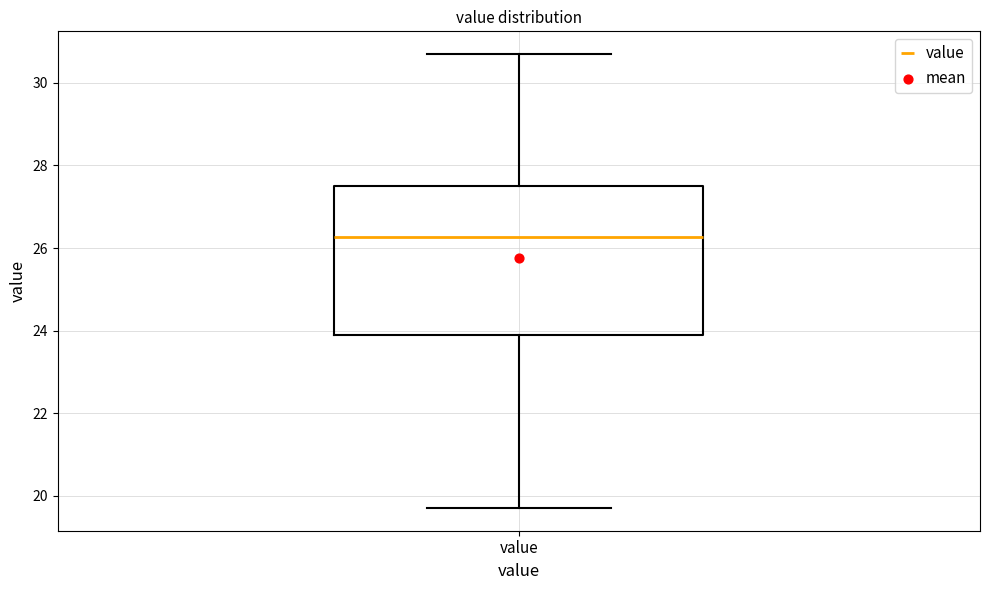

Transcribe this box plot: give where the median line is, the range the box spans, and where the two whiskers end, as read against the y-axis. The values are not printed on the chart, so give them approximately, as read against the axis.

median 26.2, box 23.8 to 27.6, whiskers 19.8 to 30.8